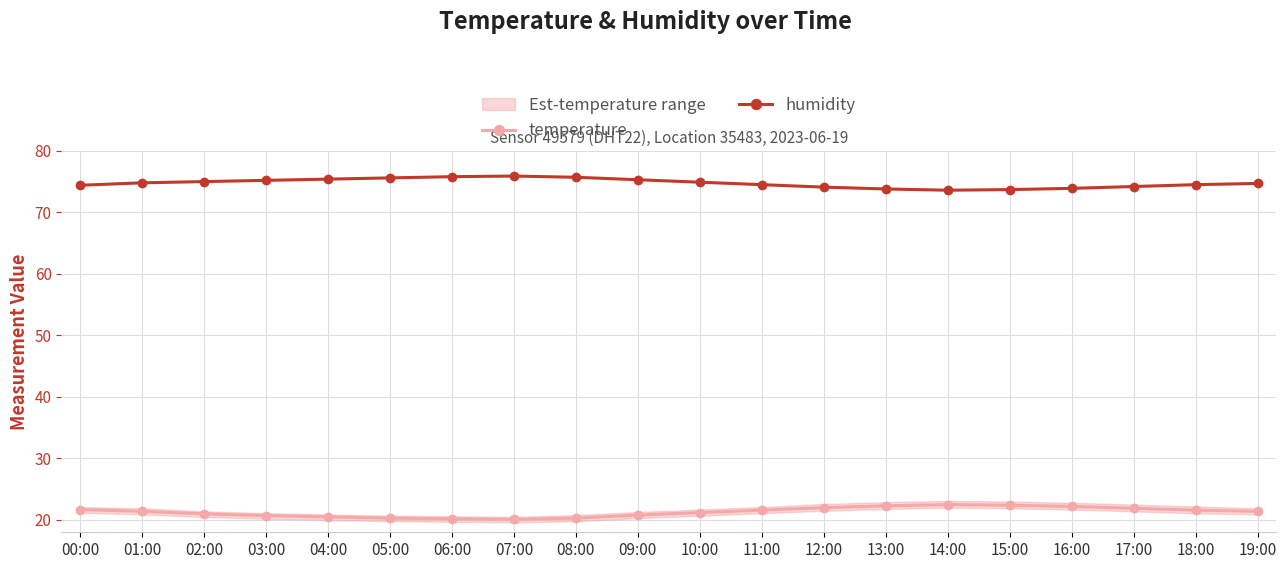

What is the value of the temperature point at the 12th from the left?

21.6